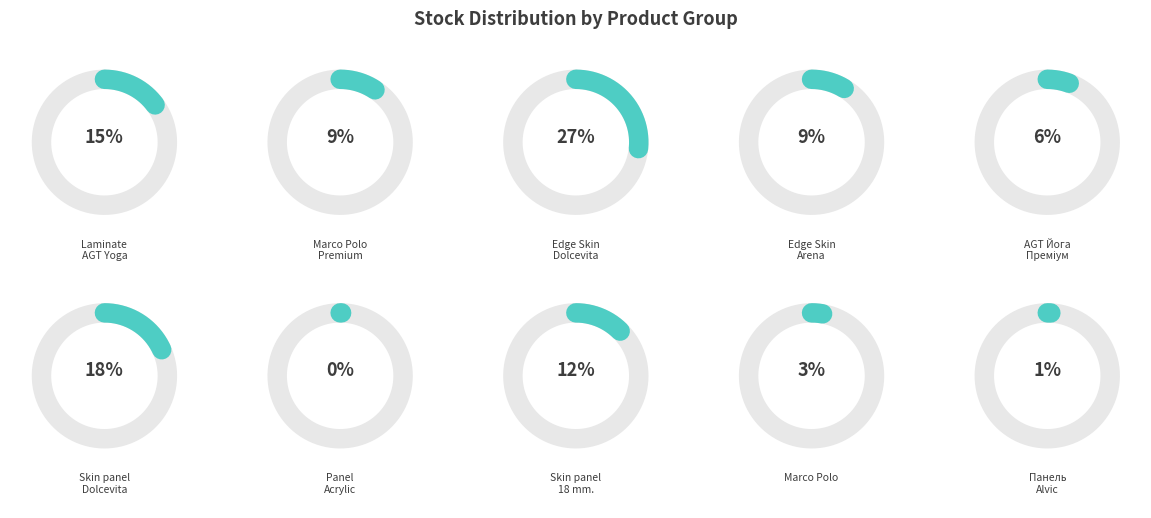

True or false: Skin panel 18 mm. accounts for 1% of the total.

False